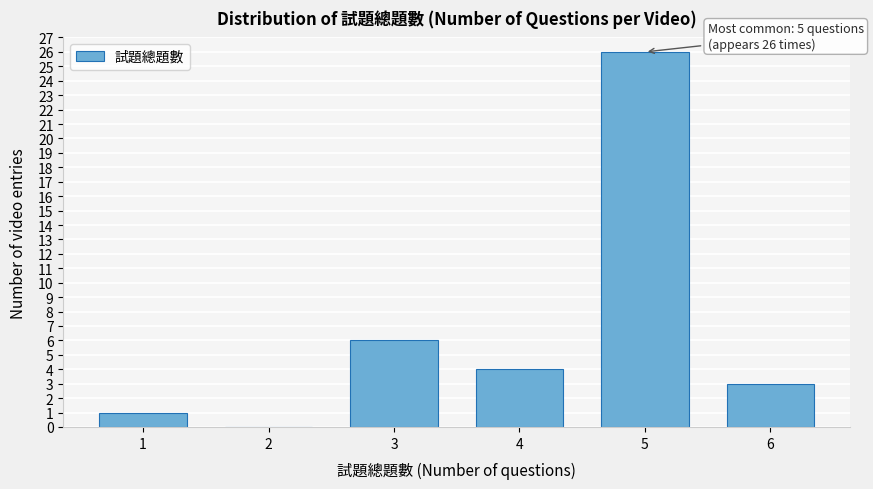

Reading left to right, transcribe all the data shown in this chart.

1=1	2=0	3=6	4=4	5=26	6=3